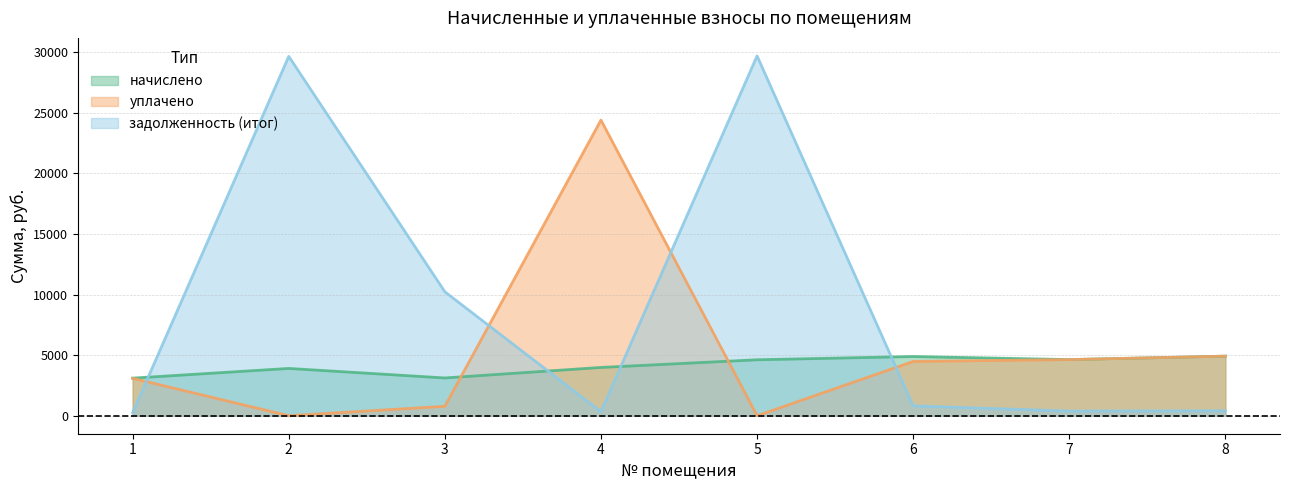

How many values in the задолженность (итог) series are below 814?

4